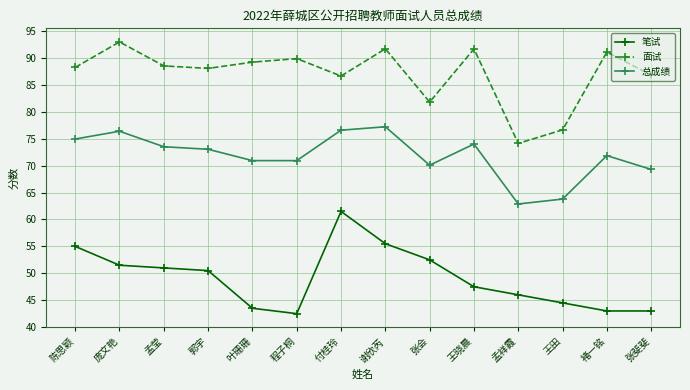

What is the average value of the 总成绩 series?

71.8